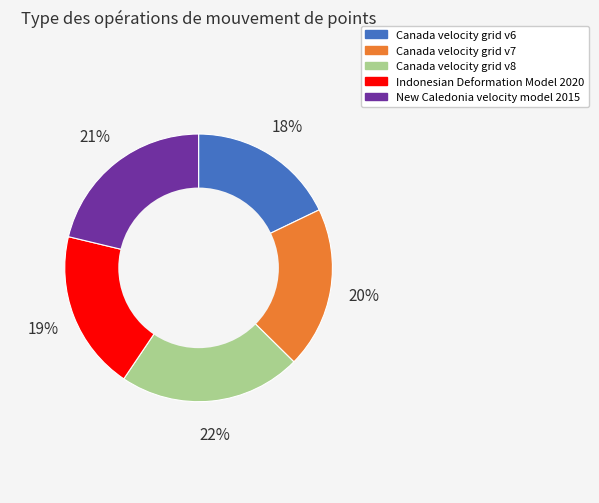

What percentage is the Canada velocity grid v7 slice, to the nearest percent?

20%